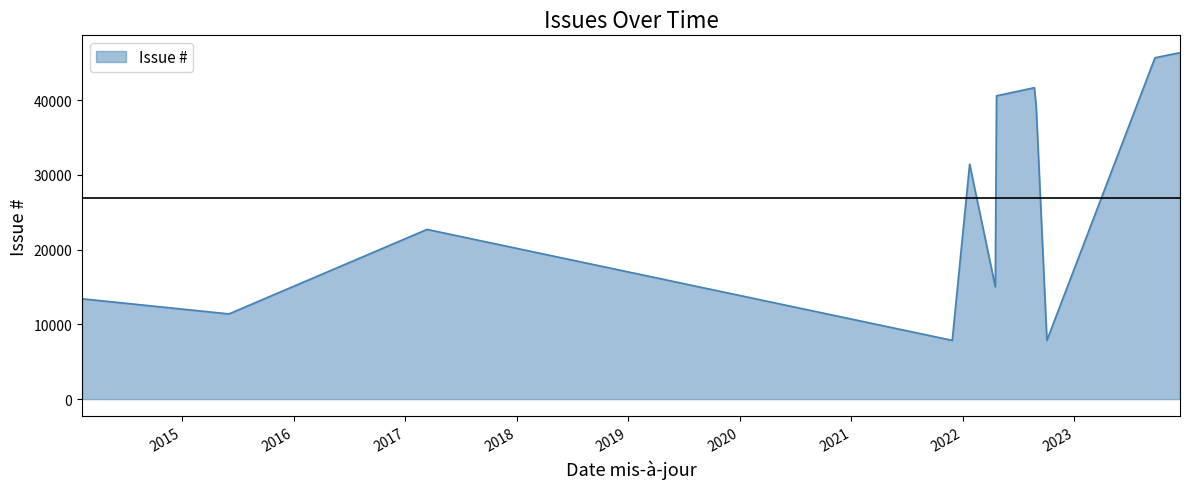

What is the greatest value displayed?

46341